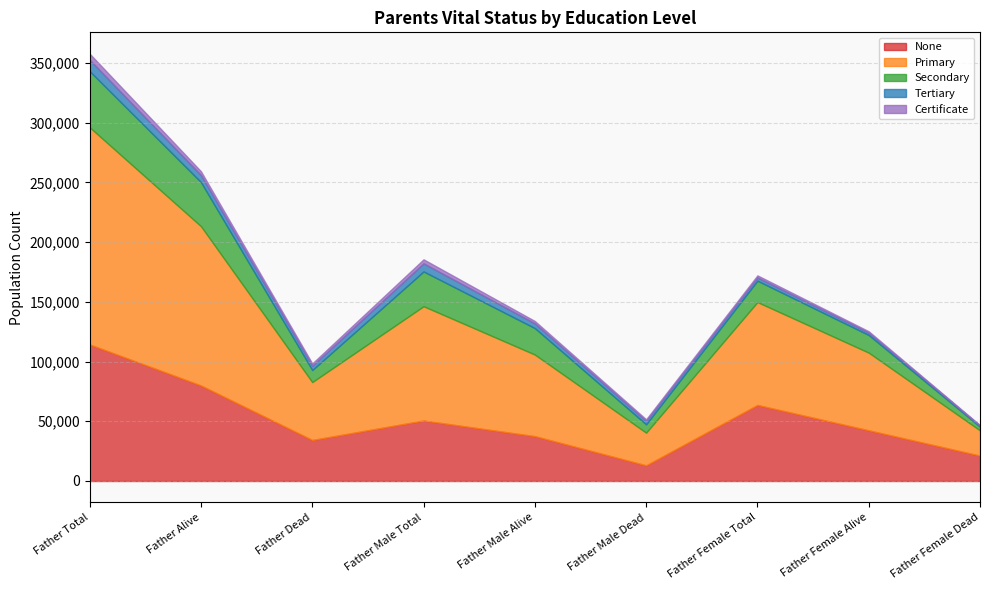

At which category does None reach its first local peak?

Father Male Total